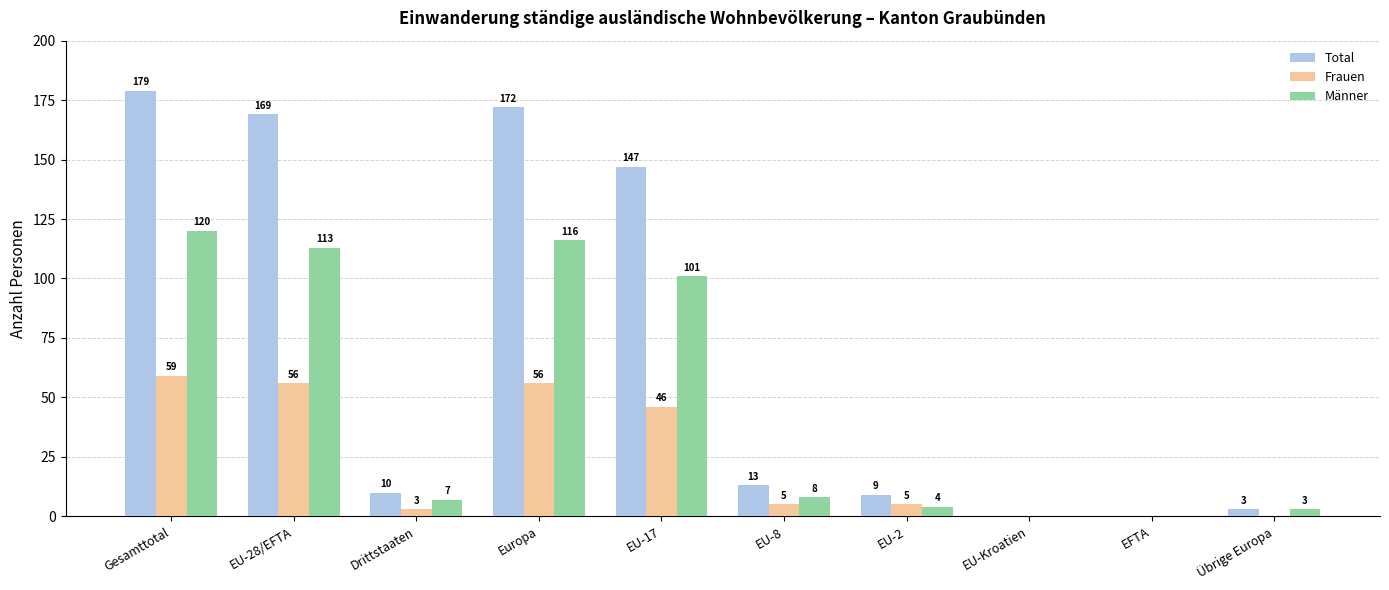

What is the sum of the Frauen values at EU-17 and EU-28/EFTA?

102